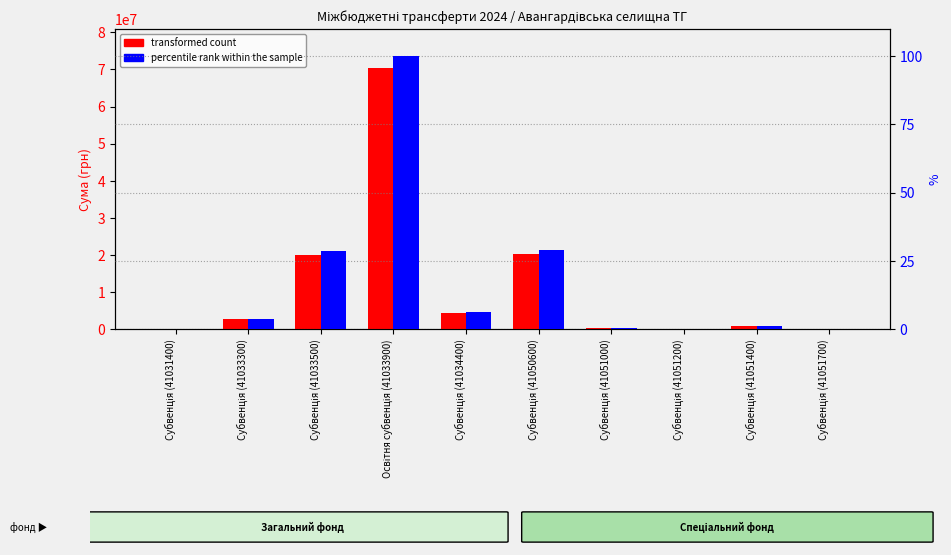

Rank the series at Субвенція (41050600) from lowest to highest value.

percentile rank within the sample, transformed count